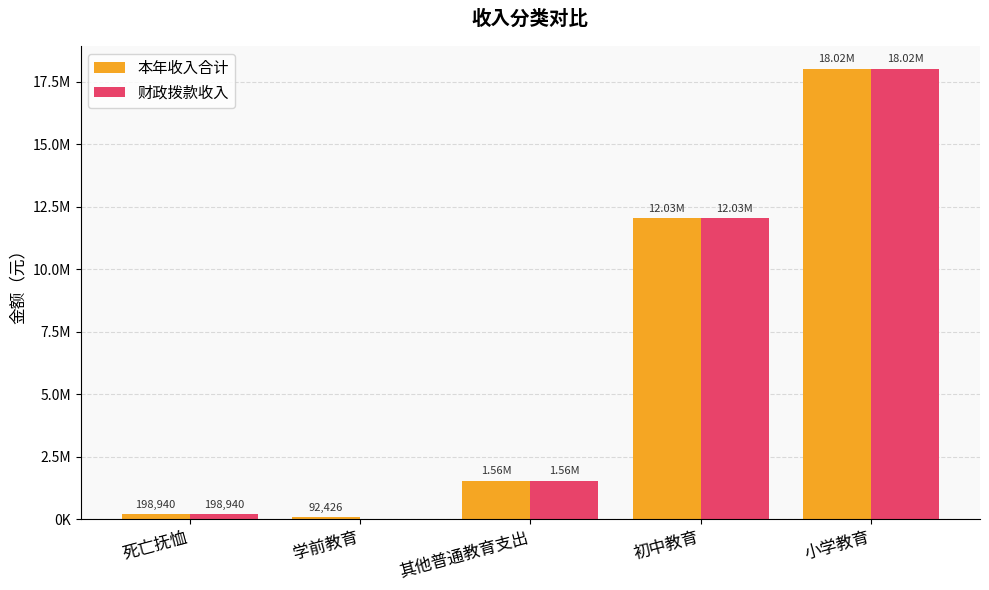

Is the value of 财政拨款收入 at 小学教育 greater than the value of 本年收入合计 at 死亡抚恤?

Yes